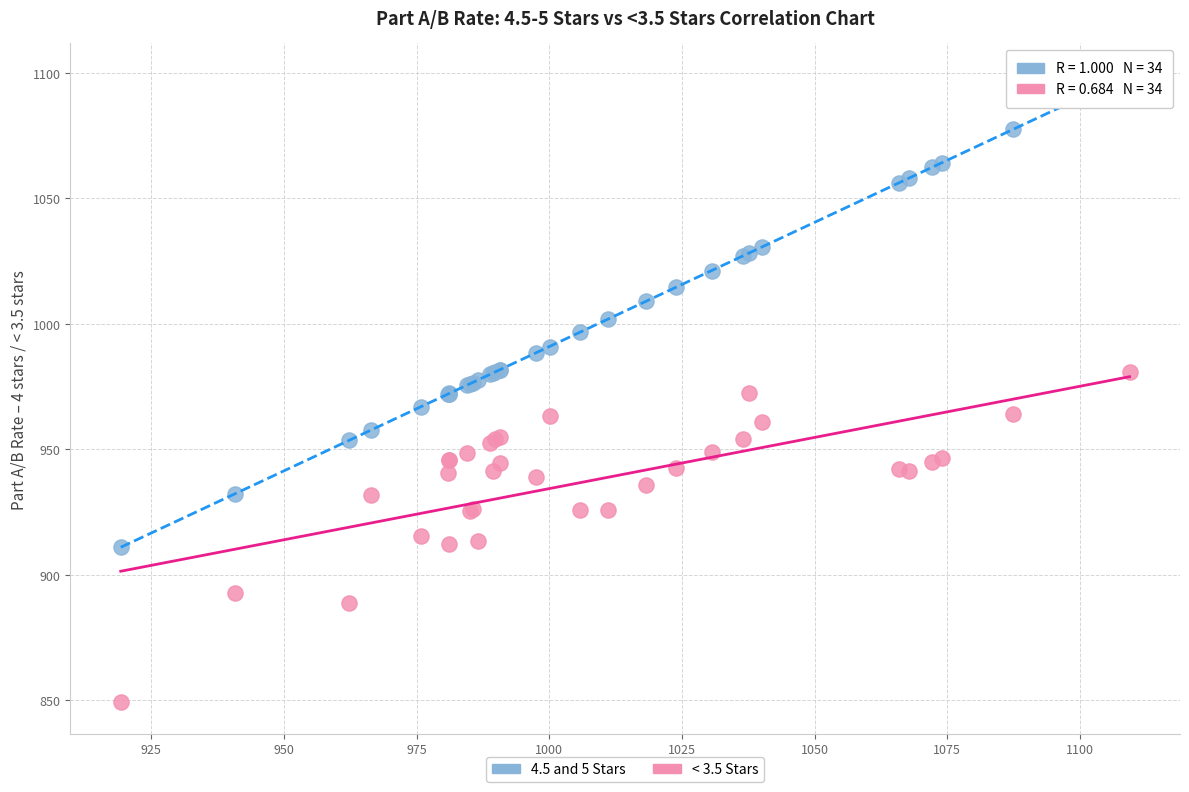

What are all the series names shown in the legend?

4.5 and 5 Stars, < 3.5 Stars